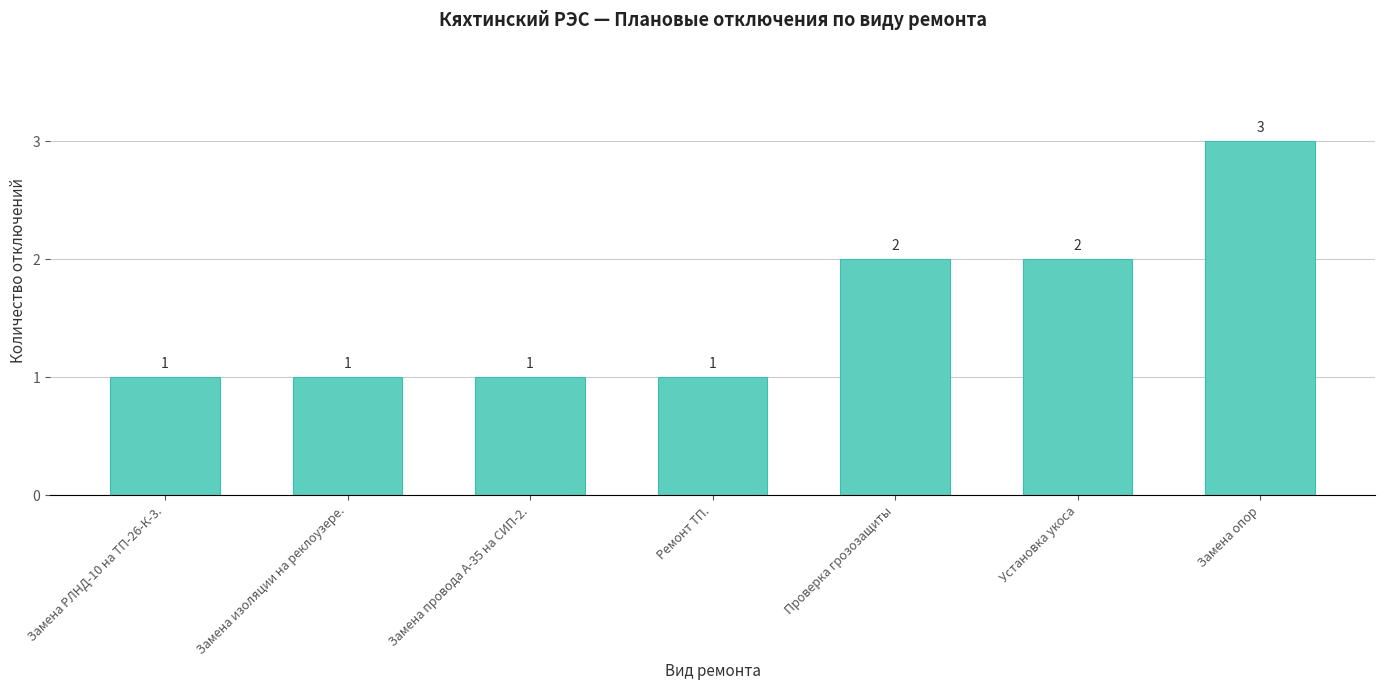

Is it true that the value at Замена изоляции на реклоузере. is 0?

False